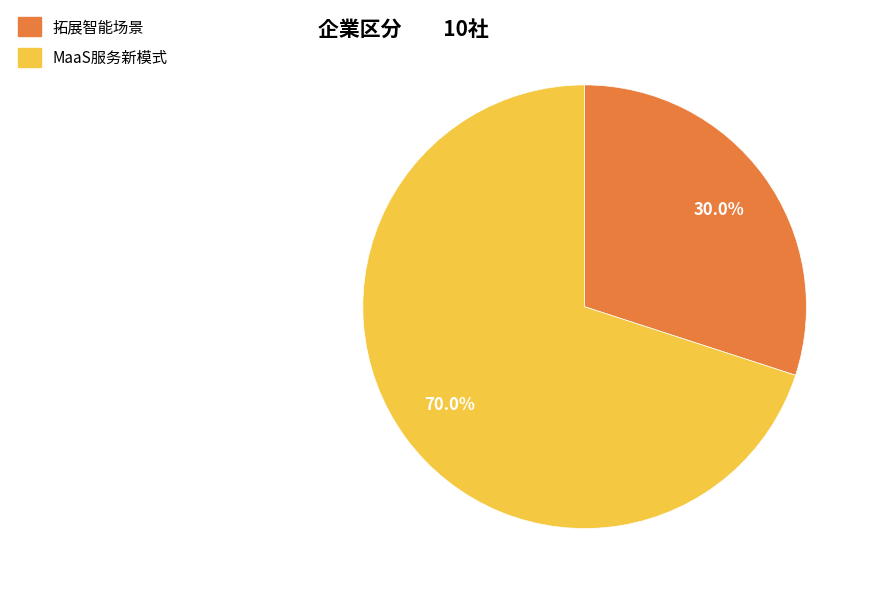

To the nearest percent, what is the difference between the MaaS服务新模式 and 拓展智能场景 slice percentages?

40%